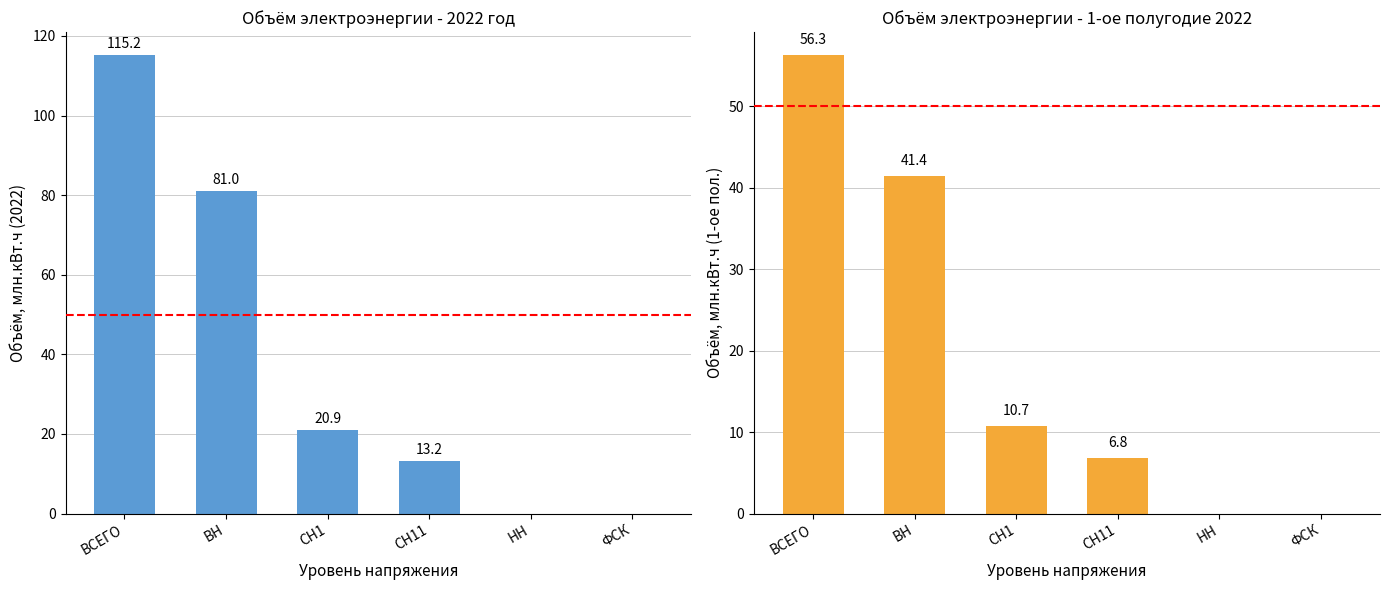

What position from the left is ФСК?

6